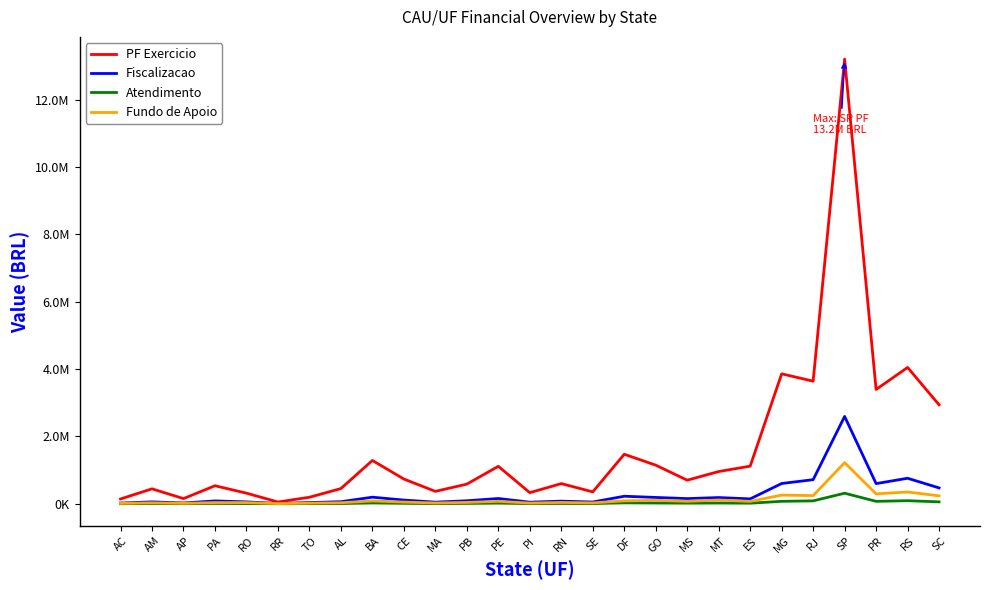

At which category is the sum across all series the highest?

SP